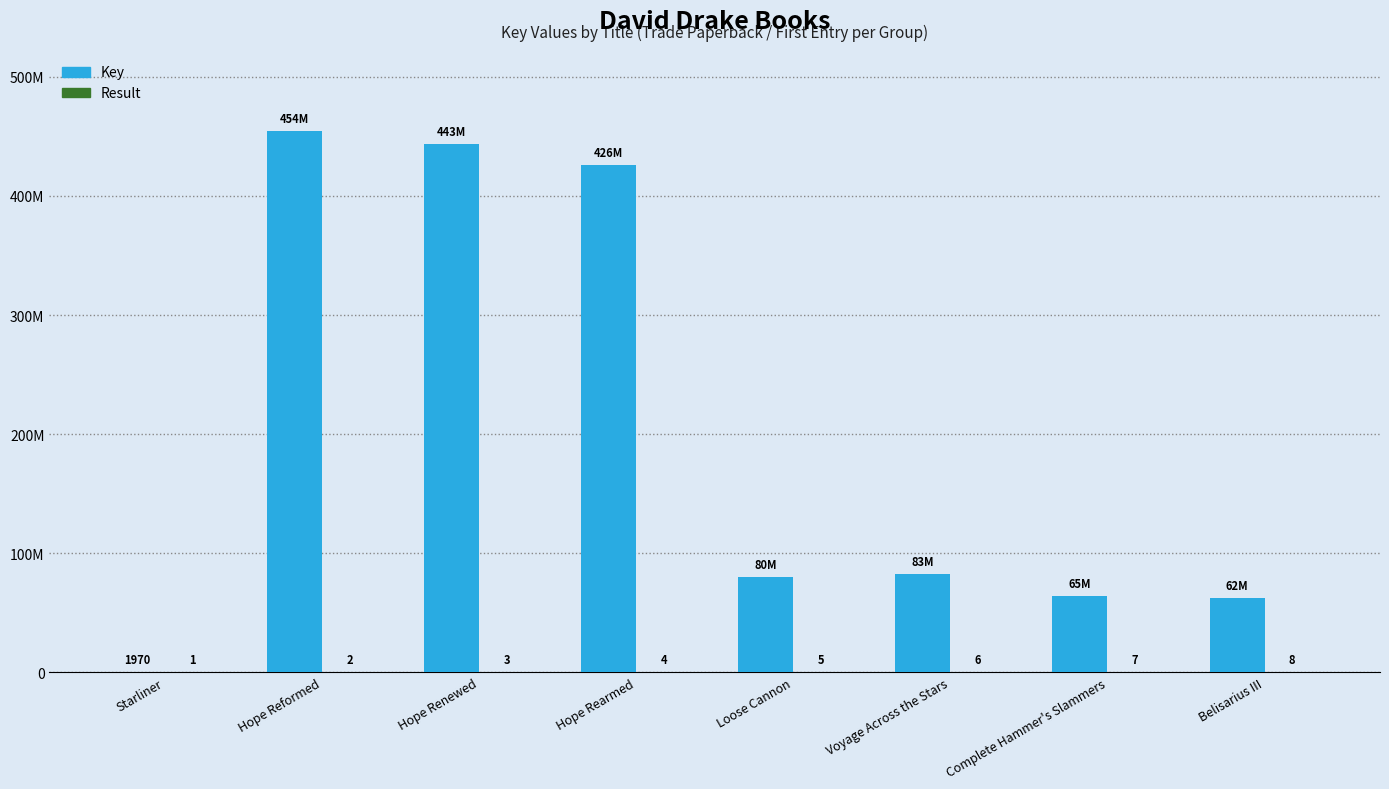

Is the value of Key at Hope Rearmed greater than the value of Result at Hope Rearmed?

Yes